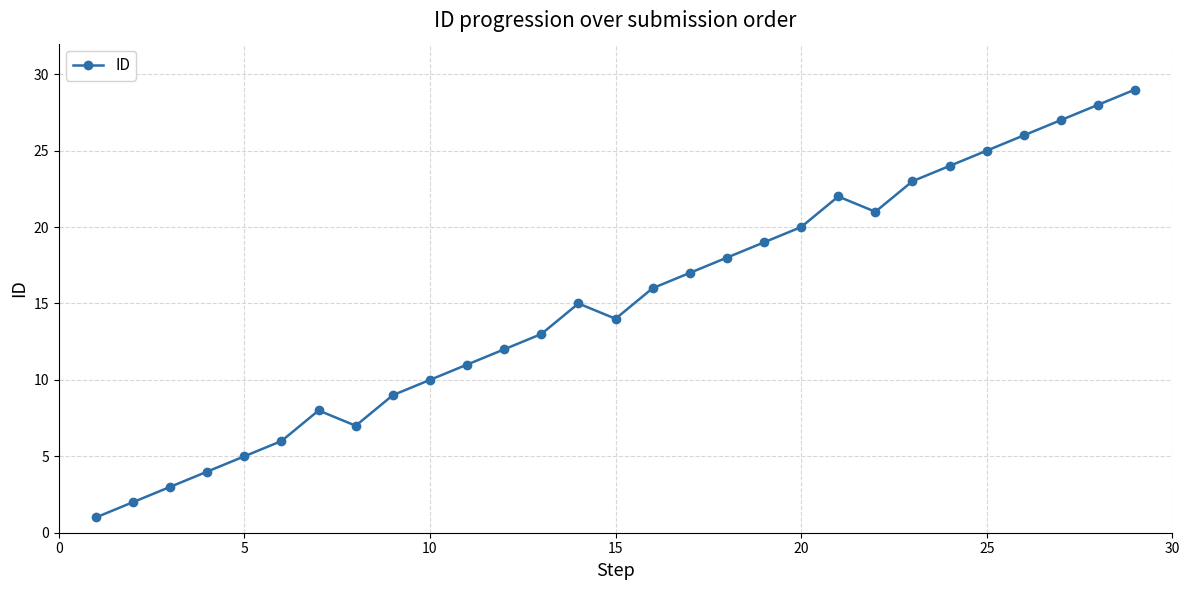

How many series are shown in this chart?

1